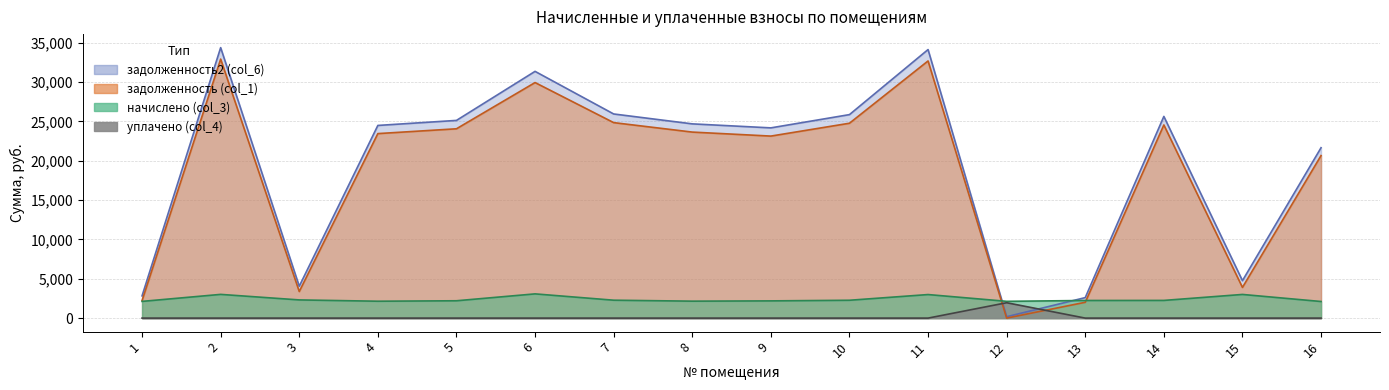

Is it true that уплачено (col_4) equals -691.3 at 7?

False